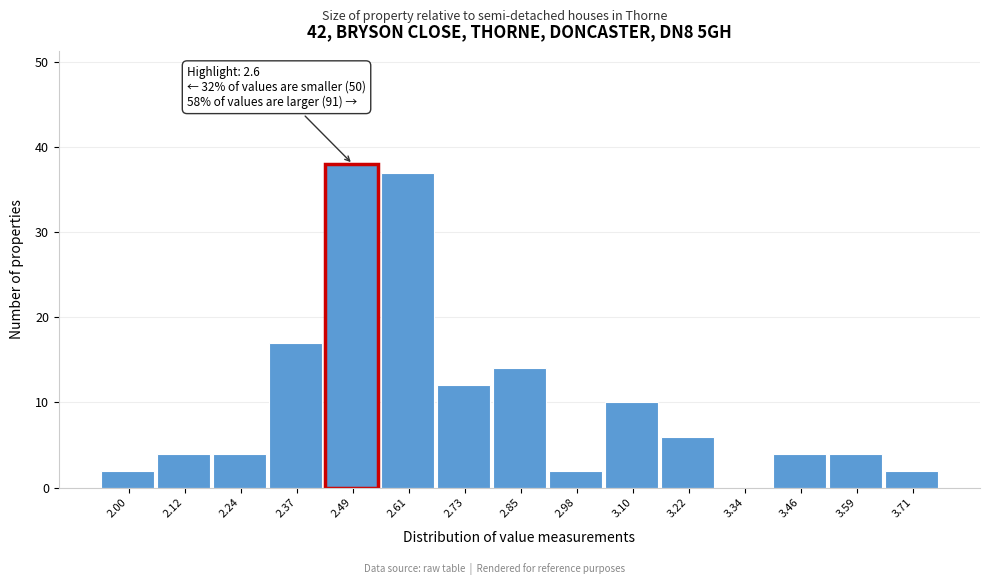

Reading right to left, what are all the values shown in this chart?

3.71=2	3.59=4	3.46=4	3.34=0	3.22=6	3.10=10	2.98=2	2.85=14	2.73=12	2.61=37	2.49=38	2.37=17	2.24=4	2.12=4	2.00=2